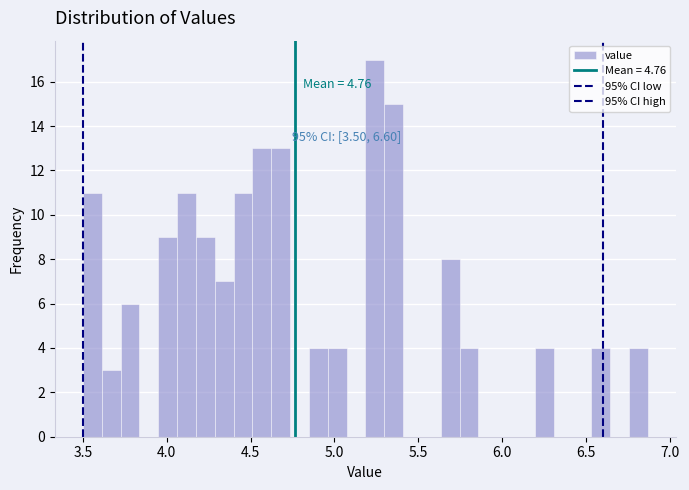

Around what value on the x-axis is the tallest bar? Give the approximate position of its centre, as read against the axis.

5.25